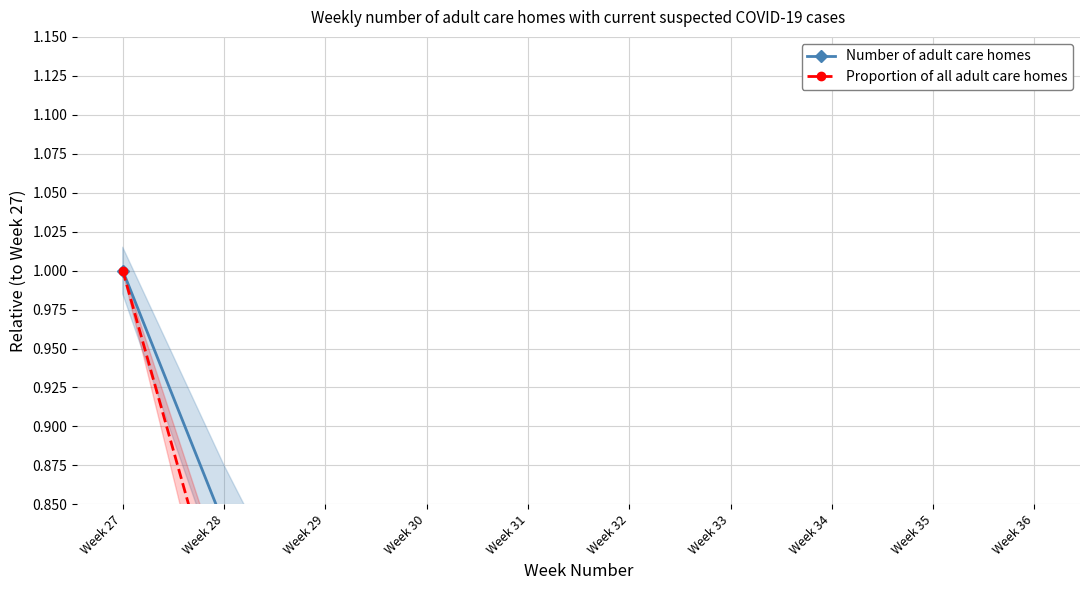

Between which two adjacent categories do Number of adult care homes and Proportion of all adult care homes first intersect?

Week 29 and Week 30